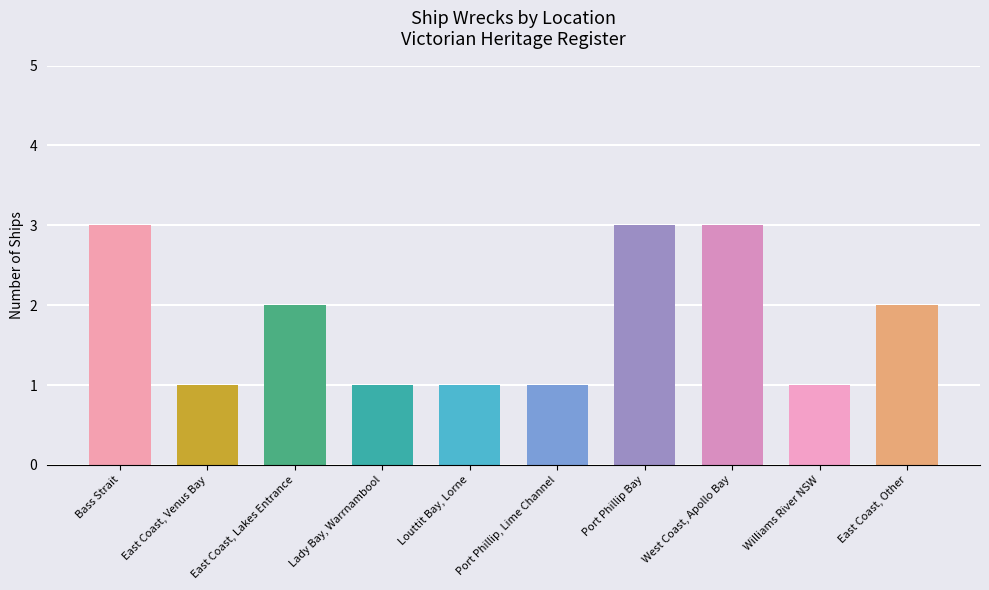

What is the difference between the second highest and minimum values?

2